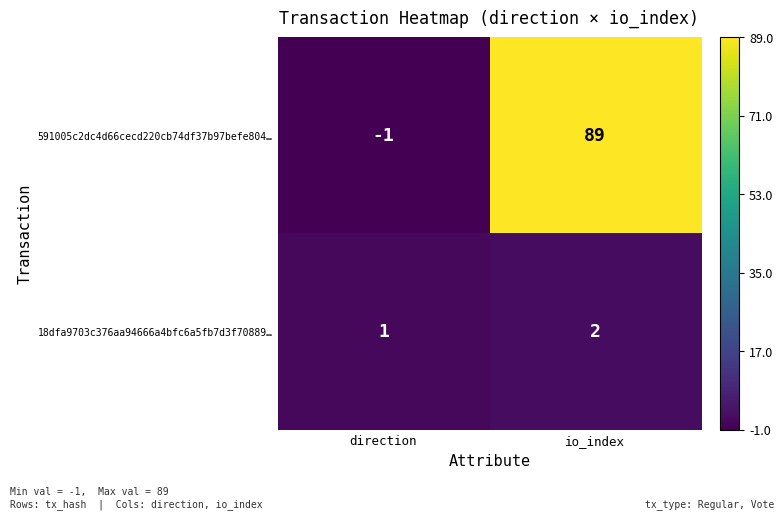

Reading left to right, extract all data points from this chart.

591005c2dc4d66cecd220cb74df37b97befe804…: direction=-1	io_index=89
18dfa9703c376aa94666a4bfc6a5fb7d3f70889…: direction=1	io_index=2